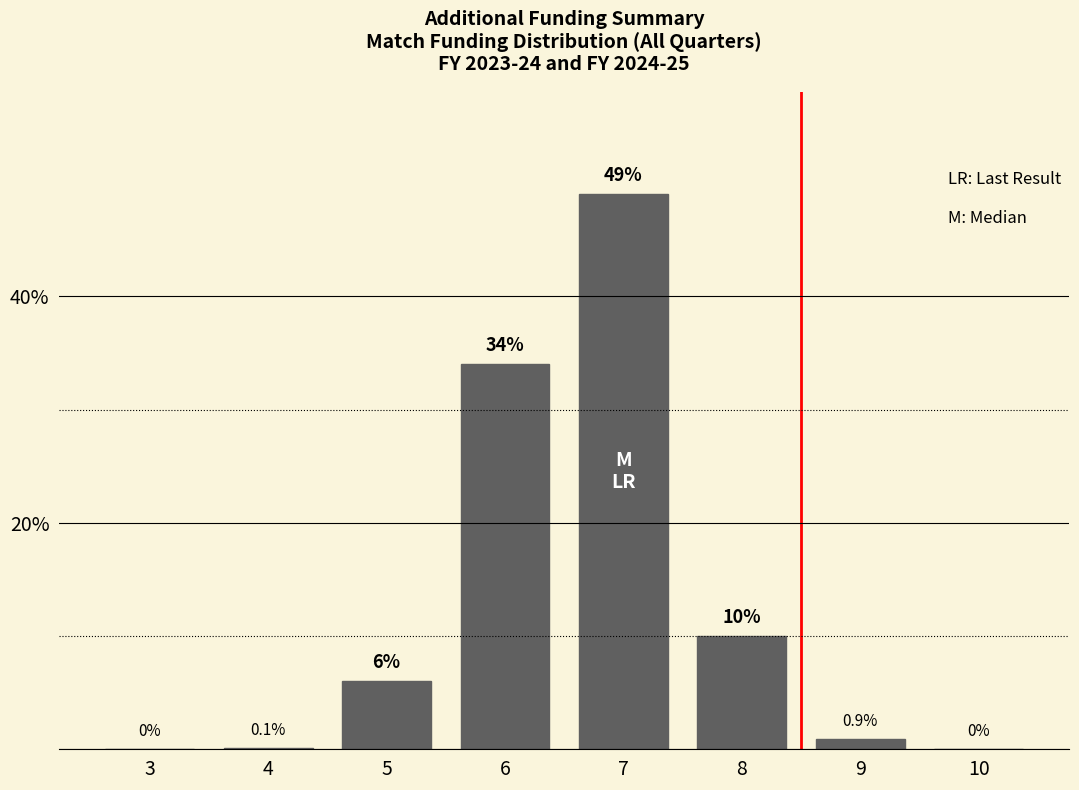

Reading left to right, list all the values displayed in this chart.

3=0.0	4=0.1	5=6.0	6=34.0	7=49.0	8=10.0	9=0.9	10=0.0